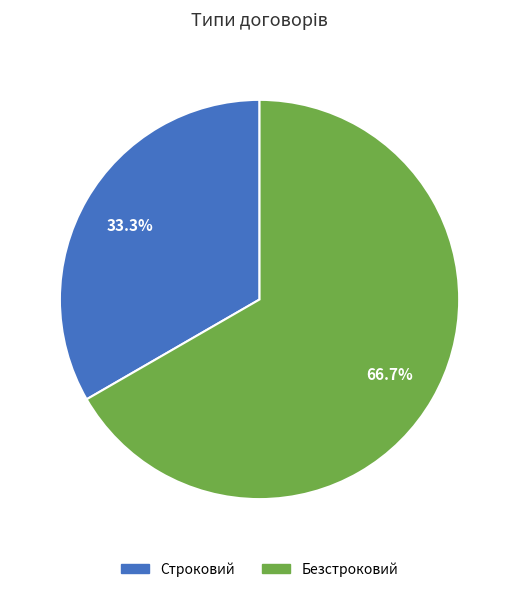

What percentage do Безстроковий and Строковий together represent?

100.0%